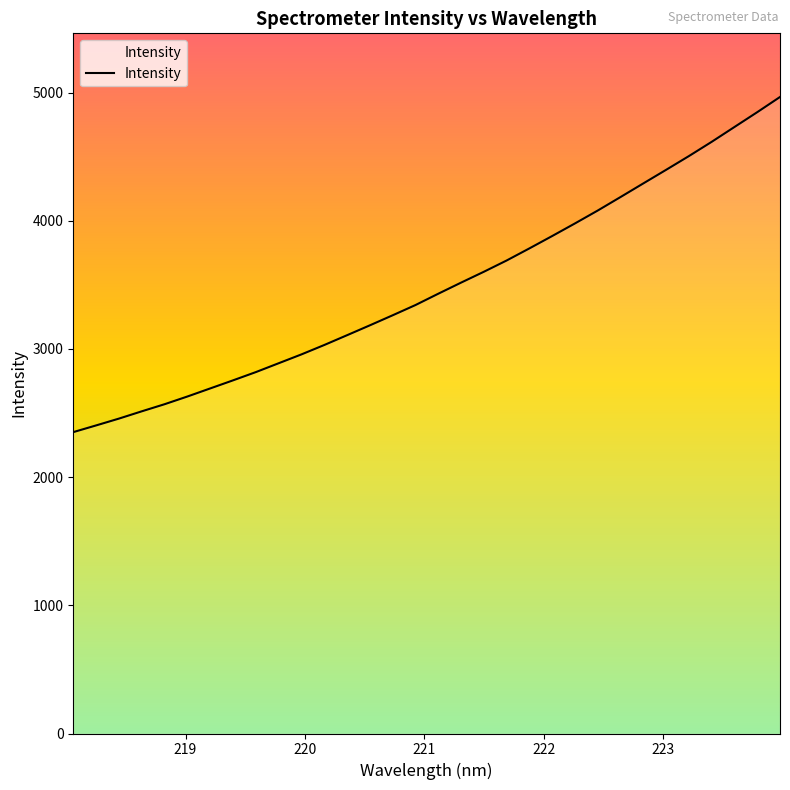

What is the minimum value shown in the chart?

2351.1